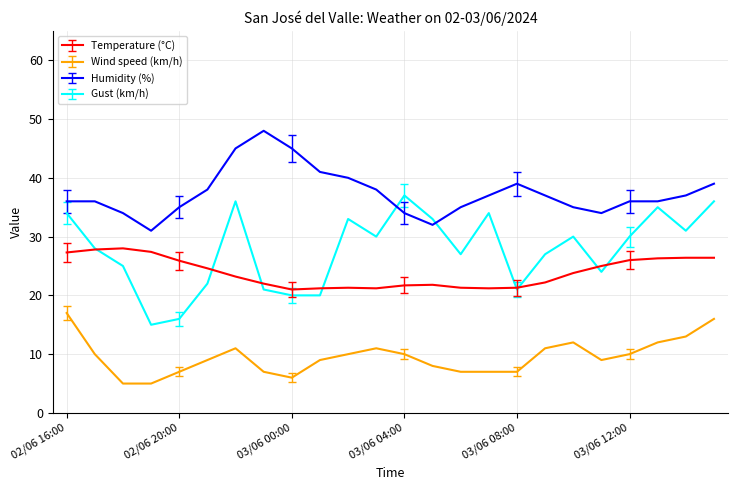

What is the smallest value displayed?

5.0